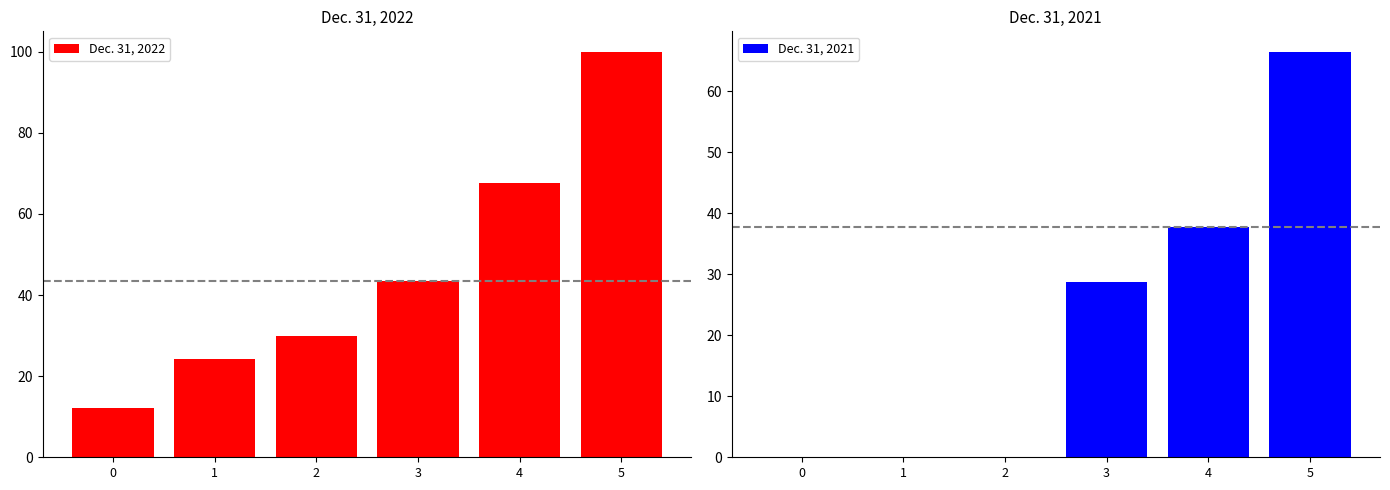

Where does the Dec. 31, 2022 series first go above 43?

3